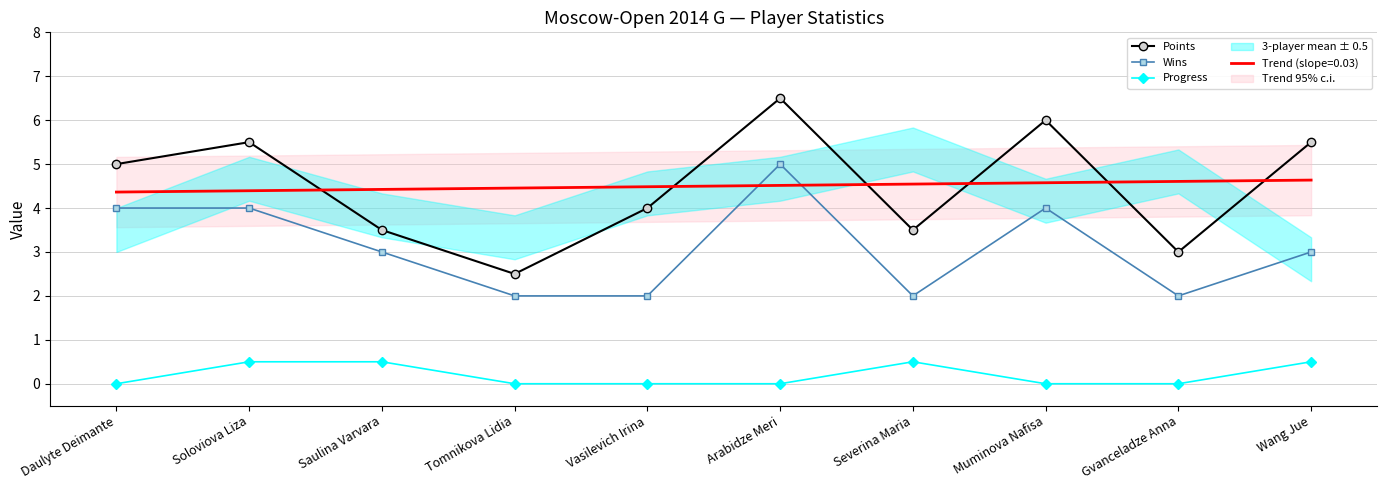

What is the label of the 1st point from the right?

Wang Jue